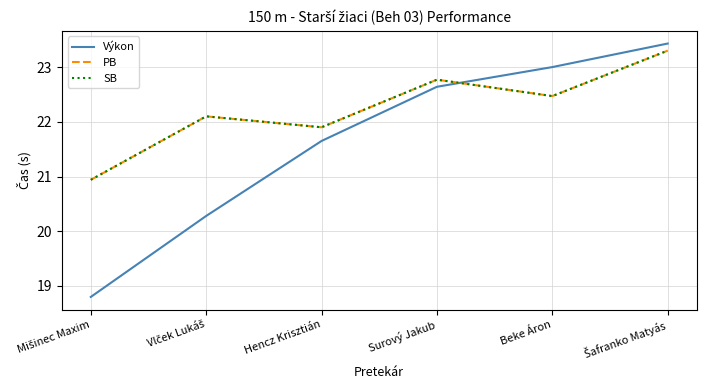

How many interior local valleys does the PB series have?

2